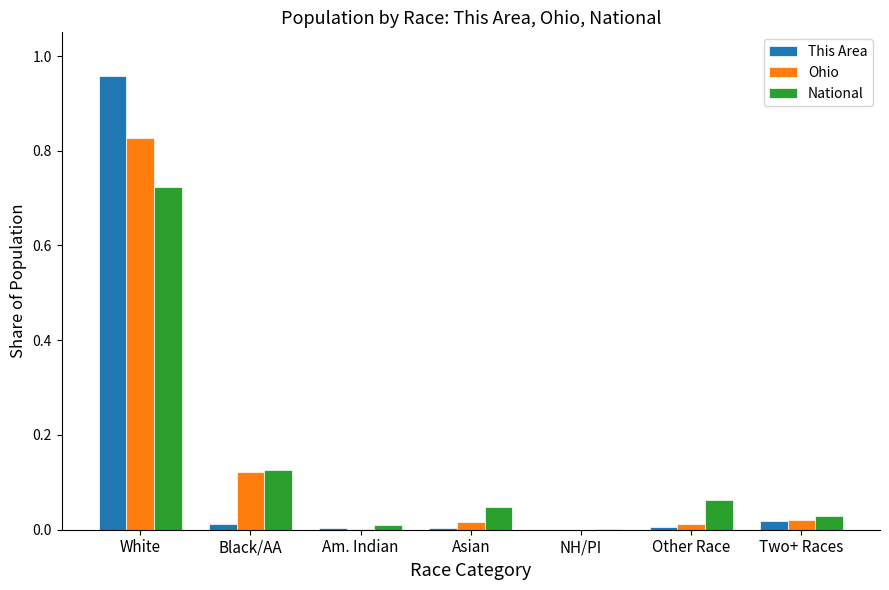

At which category is the sum across all series the highest?

White